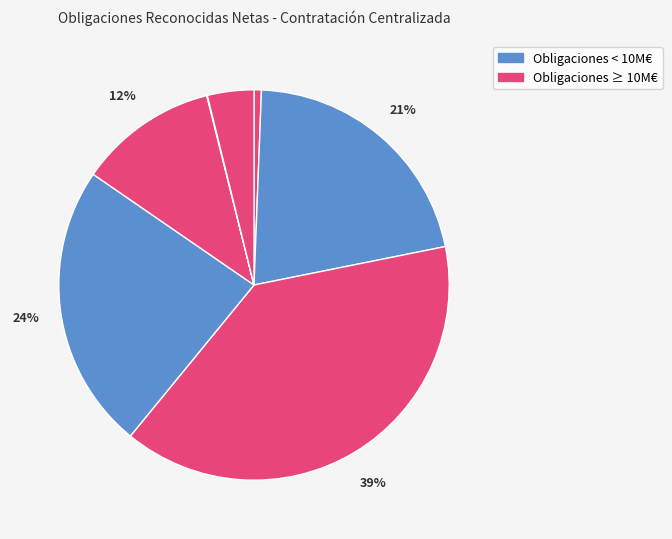

Count the number of slices in the pie.

7